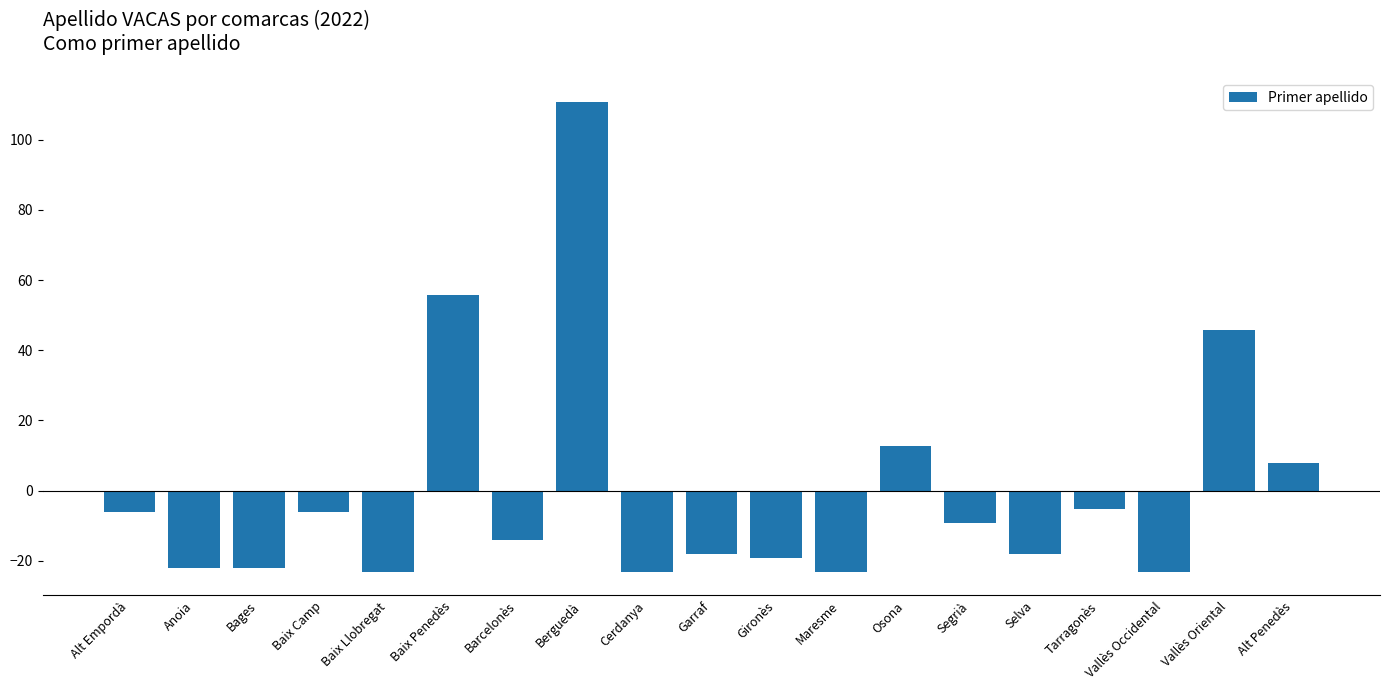

Where is the data nearest to the value 43?

Vallès Oriental